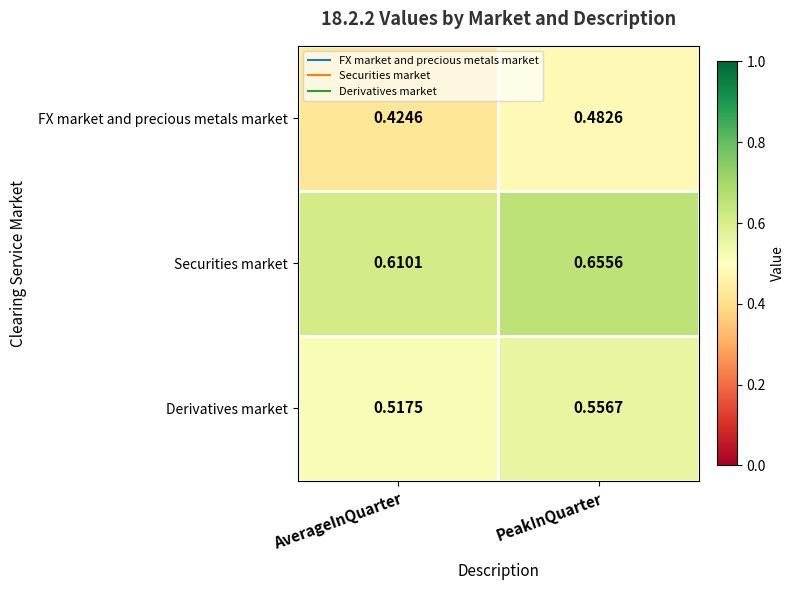

Which series has the largest range (max minus min)?

FX market and precious metals market